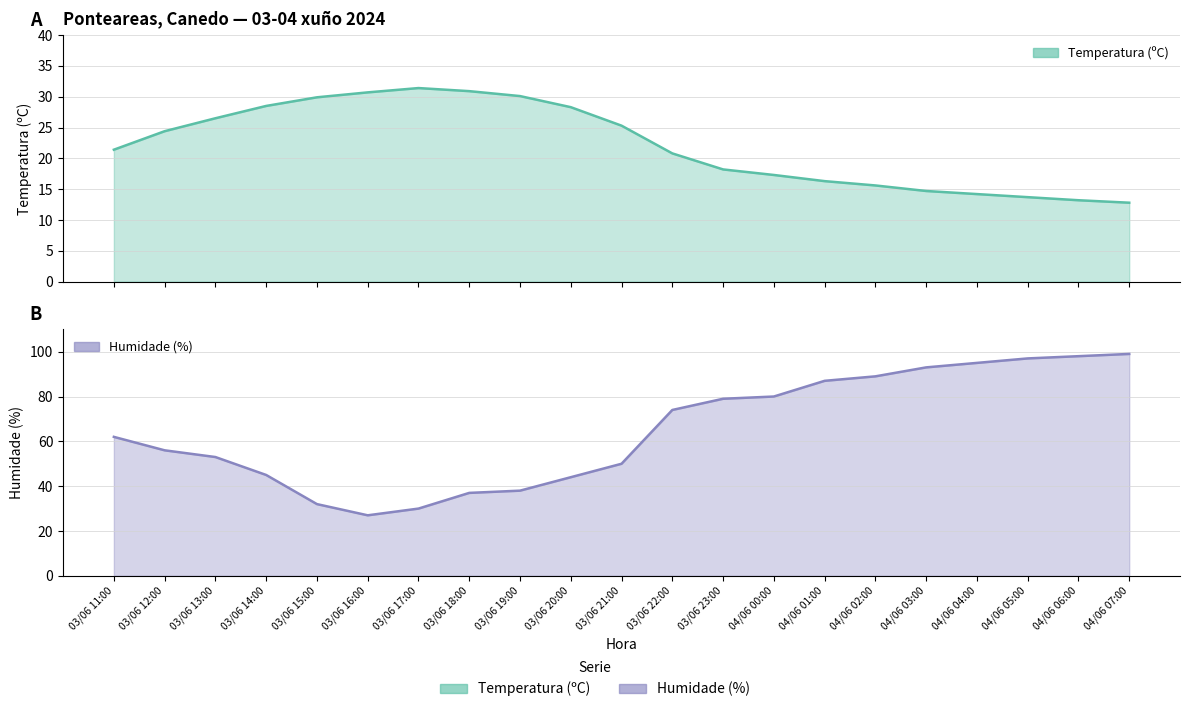

Reading left to right, extract all data points from this chart.

Temperatura (ºC): 03/06 11:00=21.4	03/06 12:00=24.4	03/06 13:00=26.5	03/06 14:00=28.5	03/06 15:00=29.9	03/06 16:00=30.7	03/06 17:00=31.4	03/06 18:00=30.9	03/06 19:00=30.1	03/06 20:00=28.3	03/06 21:00=25.3	03/06 22:00=20.8	03/06 23:00=18.2	04/06 00:00=17.3	04/06 01:00=16.3	04/06 02:00=15.6	04/06 03:00=14.7	04/06 04:00=14.2	04/06 05:00=13.7	04/06 06:00=13.2	04/06 07:00=12.8
Humidade (%): 03/06 11:00=62.0	03/06 12:00=56.0	03/06 13:00=53.0	03/06 14:00=45.0	03/06 15:00=32.0	03/06 16:00=27.0	03/06 17:00=30.0	03/06 18:00=37.0	03/06 19:00=38.0	03/06 20:00=44.0	03/06 21:00=50.0	03/06 22:00=74.0	03/06 23:00=79.0	04/06 00:00=80.0	04/06 01:00=87.0	04/06 02:00=89.0	04/06 03:00=93.0	04/06 04:00=95.0	04/06 05:00=97.0	04/06 06:00=98.0	04/06 07:00=99.0